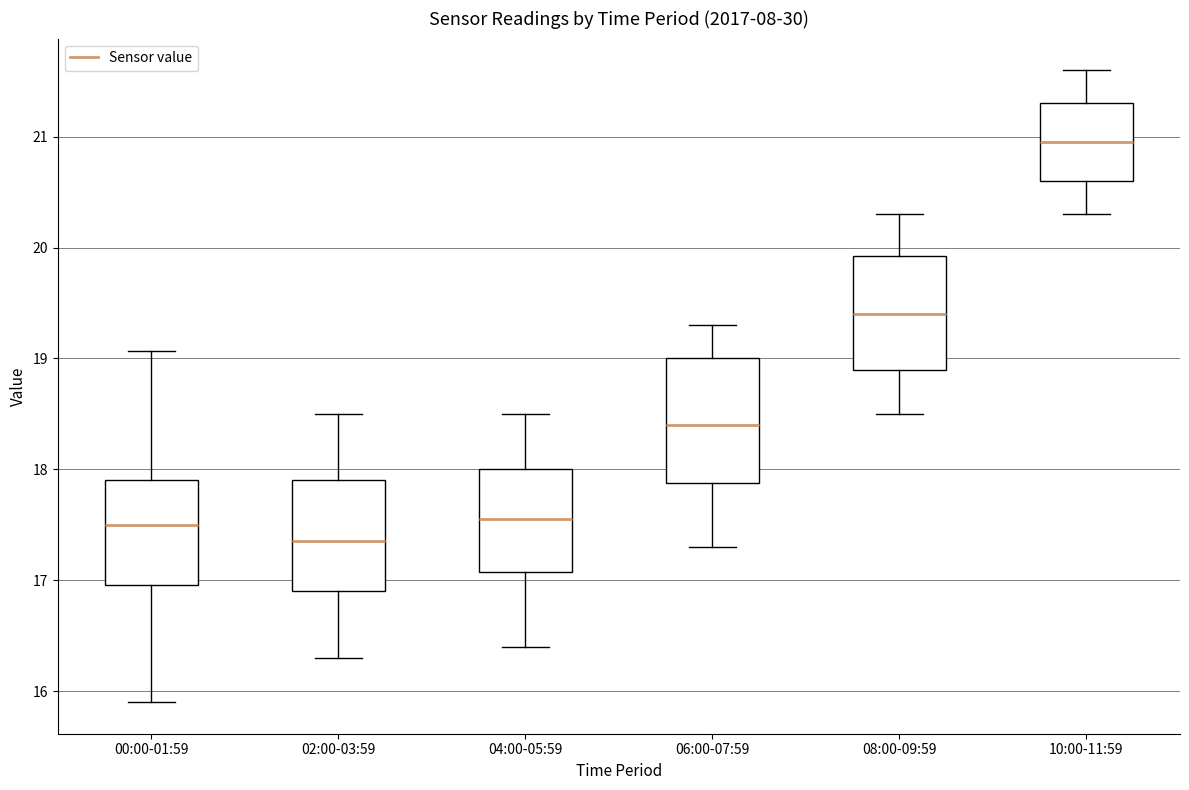

Reading left to right, transcribe this box plot: for each box, give where its median line is, the range the box spans, and where its two whiskers end, as read against the y-axis. The values are not printed on the chart, so give them approximately, as read against the axis.

00:00-01:59: median 17.5, box 17.0 to 17.9, whiskers 15.9 to 19.1
02:00-03:59: median 17.4, box 16.9 to 17.9, whiskers 16.3 to 18.5
04:00-05:59: median 17.6, box 17.1 to 18.0, whiskers 16.4 to 18.5
06:00-07:59: median 18.4, box 17.9 to 19.0, whiskers 17.3 to 19.3
08:00-09:59: median 19.4, box 18.9 to 19.9, whiskers 18.5 to 20.3
10:00-11:59: median 21.0, box 20.6 to 21.3, whiskers 20.3 to 21.6